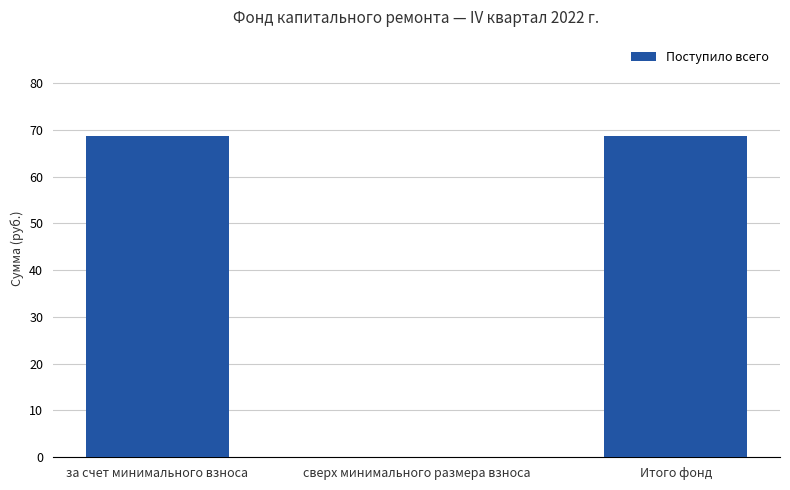

What is the difference between the values at сверх минимального размера взноса and за счет минимального взноса?

68.7